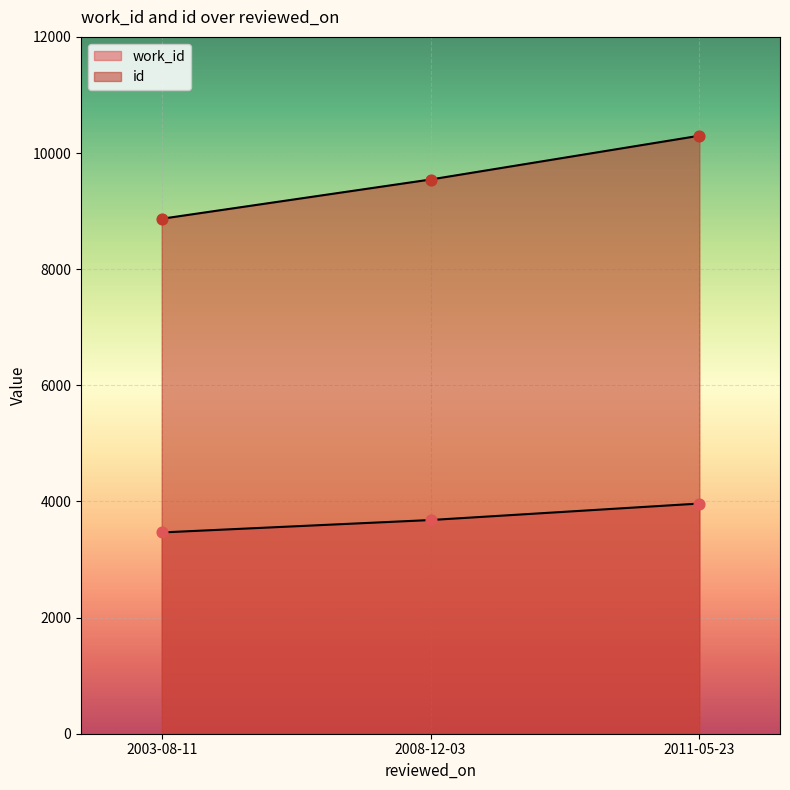

Which series reaches the maximum Y coordinate?

id